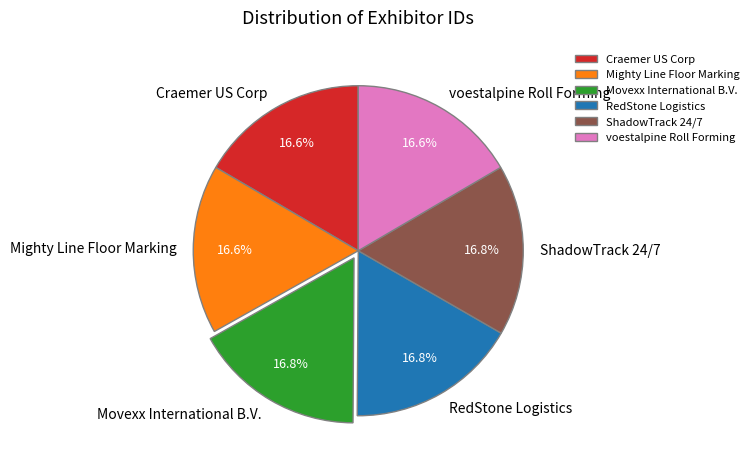

To the nearest percent, what percentage of the pie is Craemer US Corp?

17%